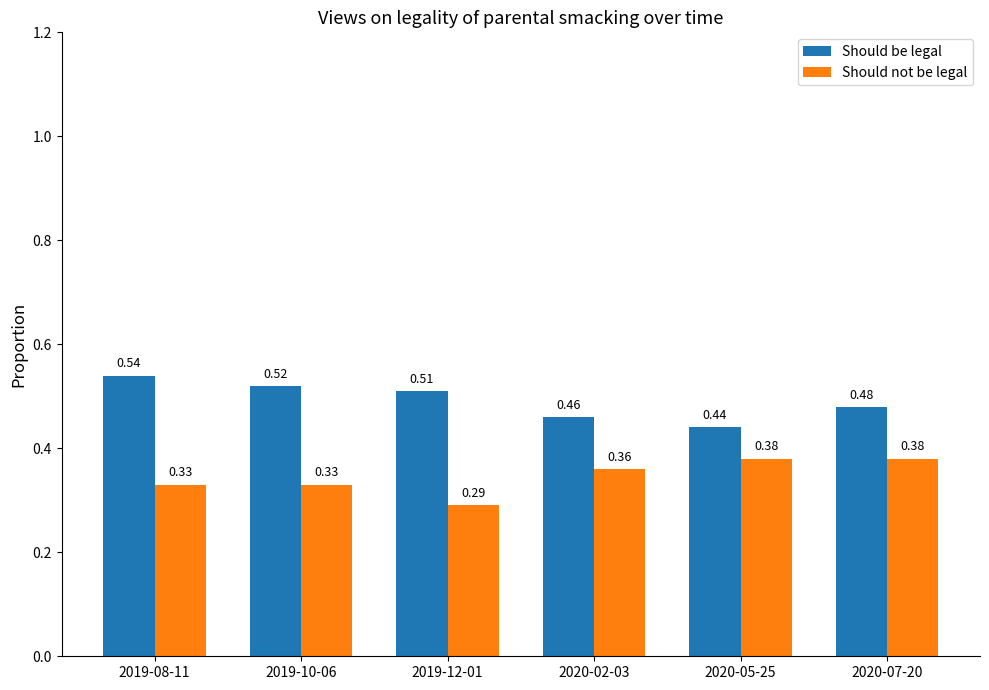

What is the sum of all Should not be legal values?

2.1